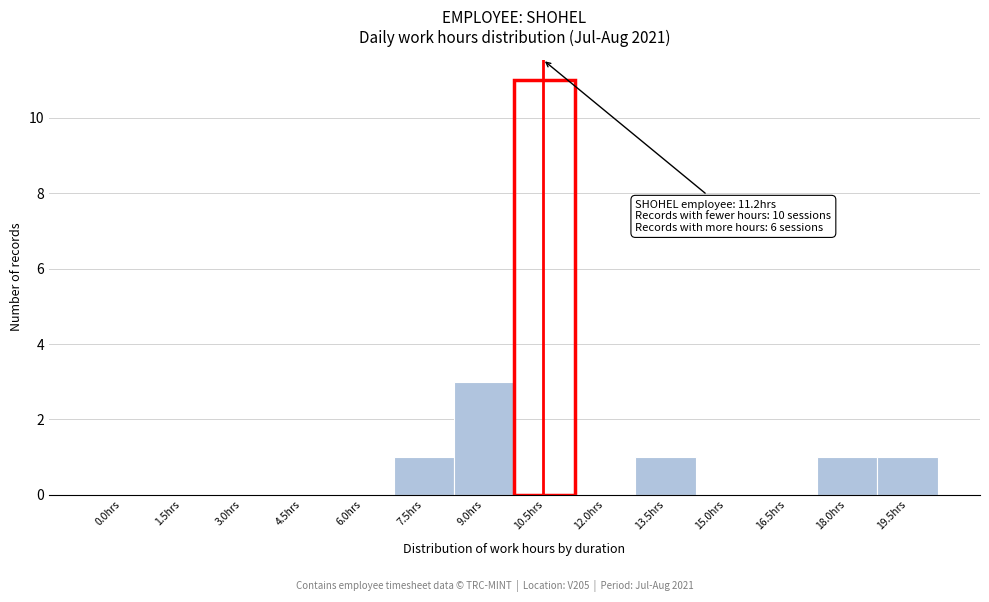

Reading left to right, list all the values displayed in this chart.

0.0hrs=0	1.5hrs=0	3.0hrs=0	4.5hrs=0	6.0hrs=0	7.5hrs=1	9.0hrs=3	10.5hrs=11	12.0hrs=0	13.5hrs=1	15.0hrs=0	16.5hrs=0	18.0hrs=1	19.5hrs=1